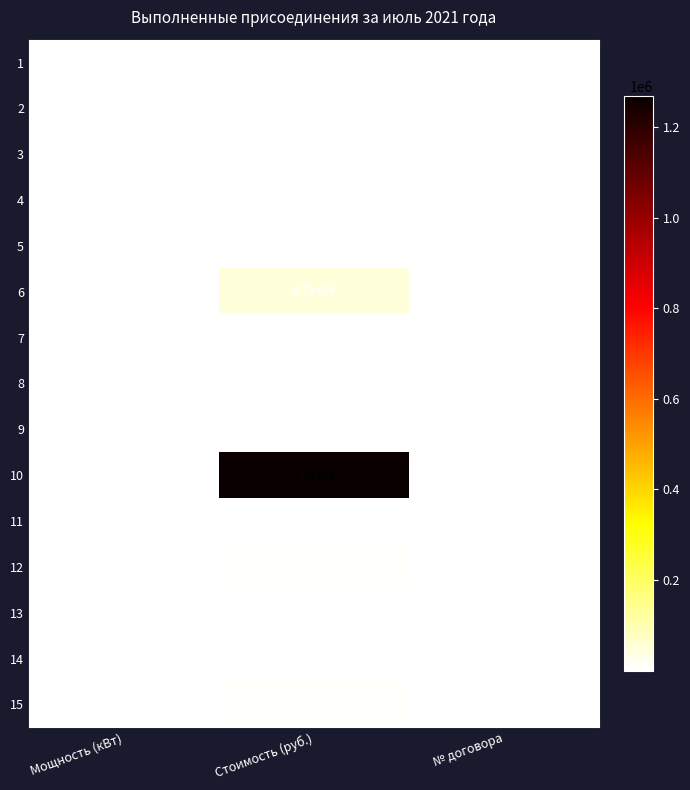

Which series changed the most between Мощность (кВт) and № договора?

15